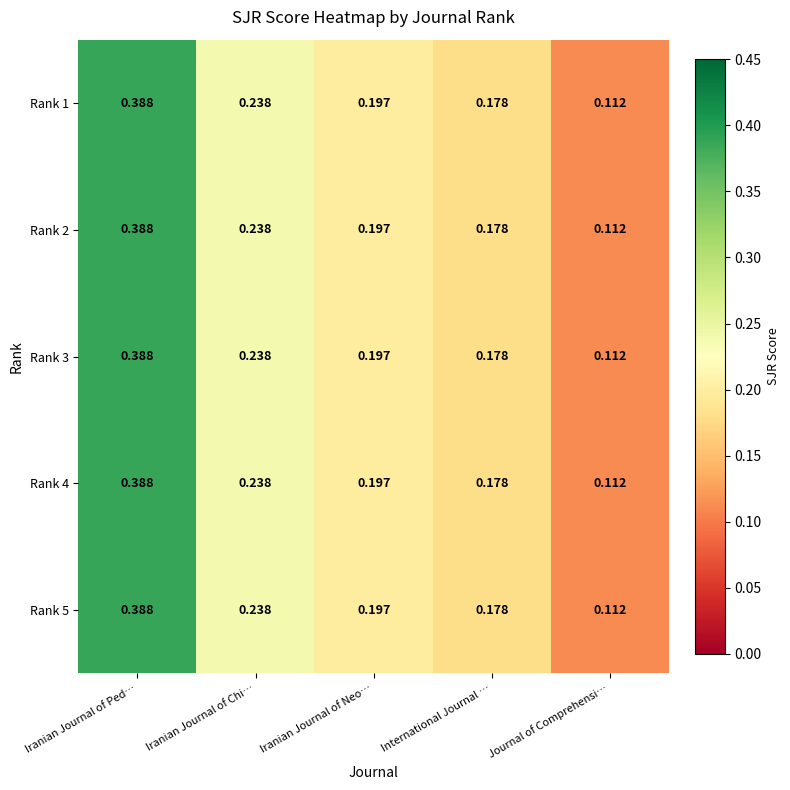

At which label does Rank 3 reach its minimum?

Journal of Comprehensi…